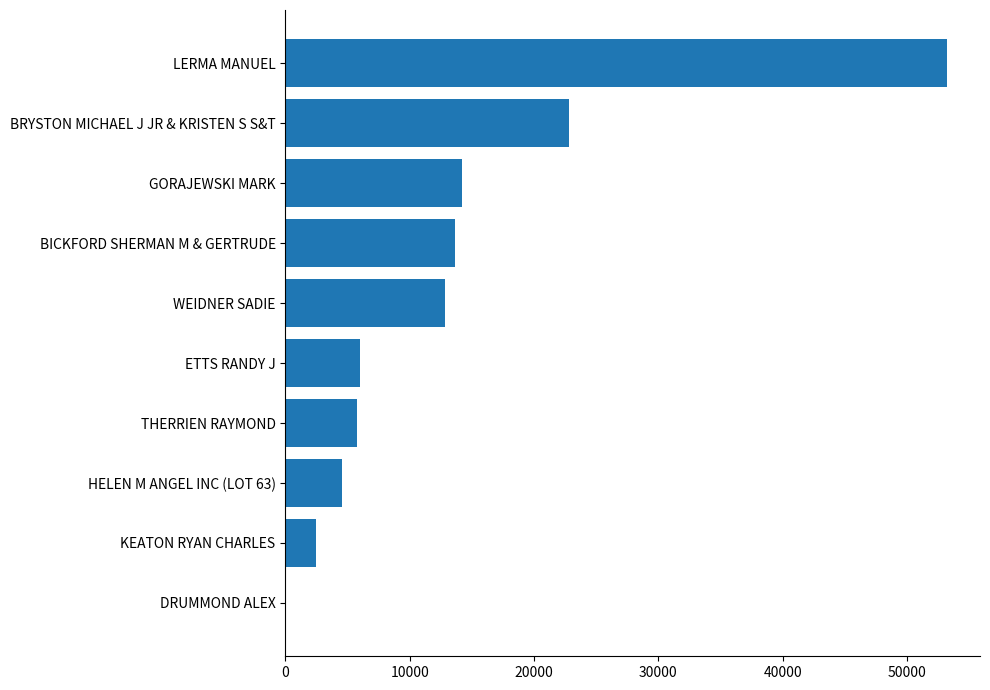

What is the greatest value displayed?

53217.1